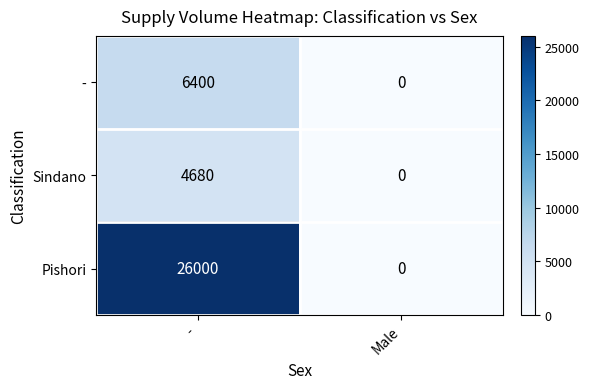

Reading right to left, what are all the values shown in this chart?

-: 0	6400
Sindano: 0	4680
Pishori: 0	26000